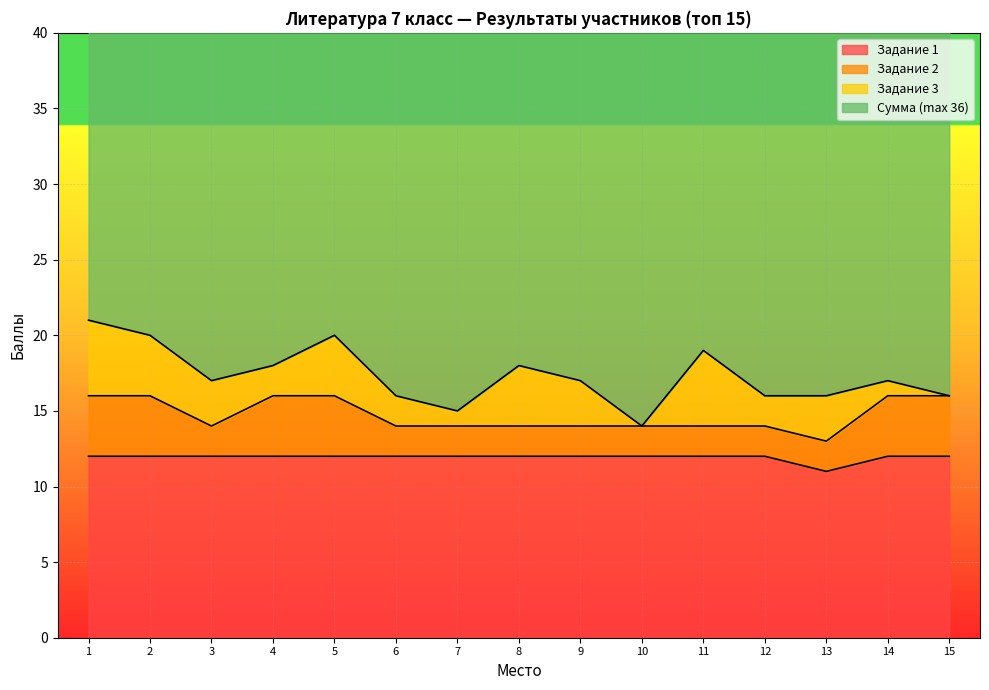

What are all the series names shown in the legend?

Задание 1, Задание 2, Задание 3, Сумма (max 36)